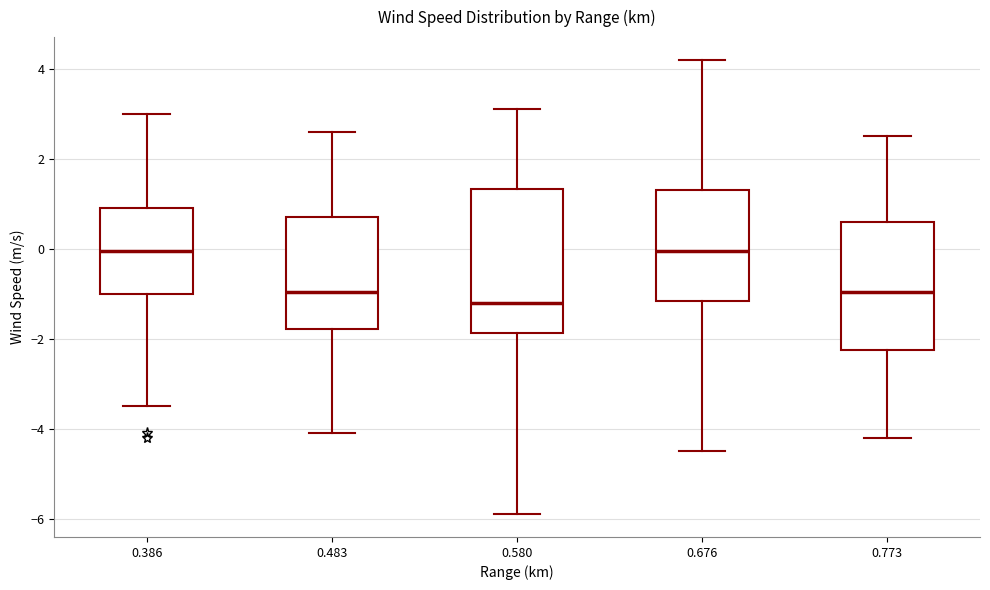

Where is the upper edge of the box at x = 0.580 on the y-axis? The values are not printed on the chart, so give them approximately, as read against the axis.

1.4